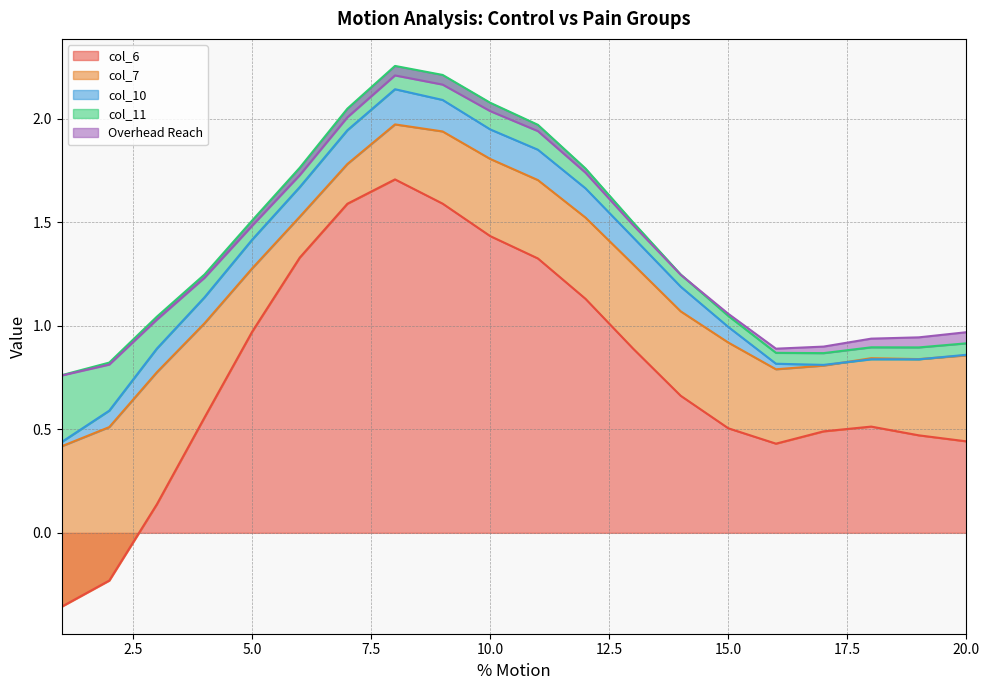

What is the sum of all col_10 values?

1.9